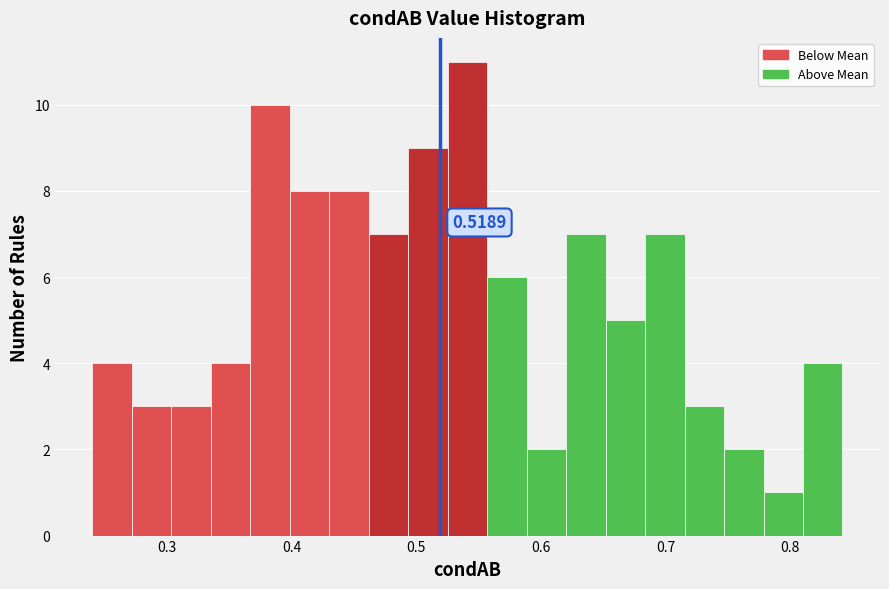

Read against the x-axis, roughly where is the centre of the tallest bar?

0.54